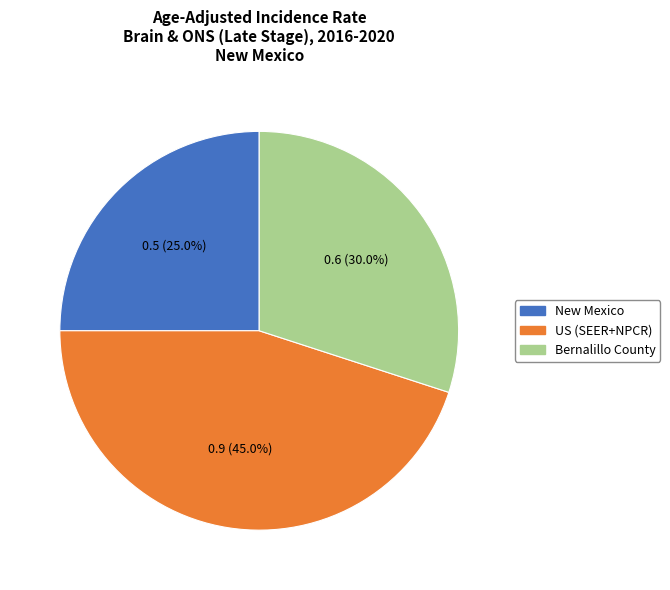

To the nearest percent, what is the difference between the US (SEER+NPCR) and New Mexico slice percentages?

20%